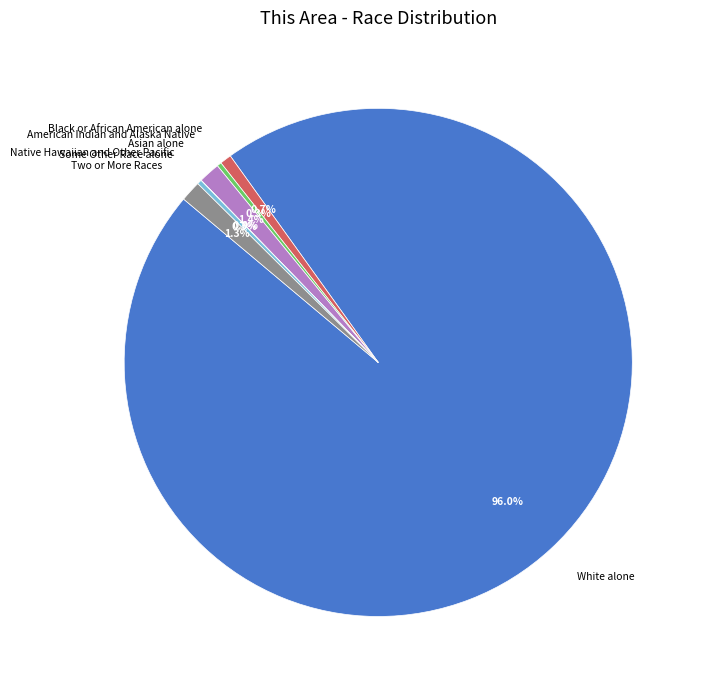

How much of the chart is everything except Some Other Race alone?

99.7%